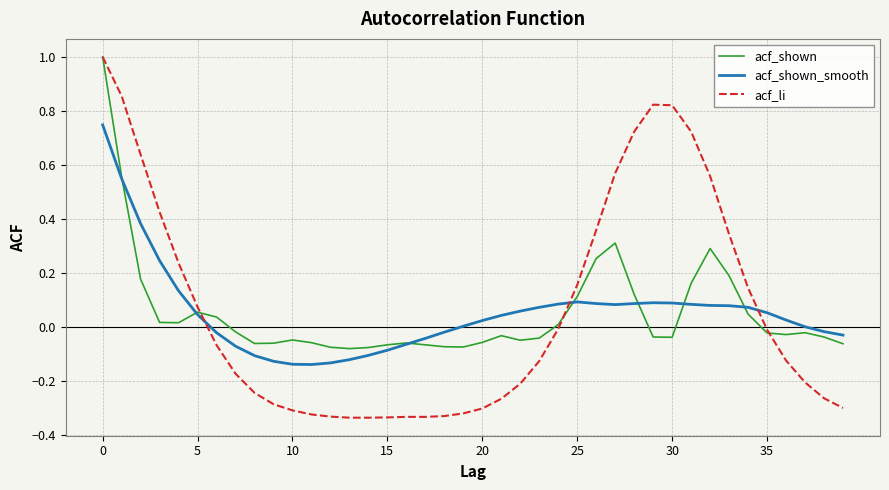

Which series has the widest spread of values?

acf_li